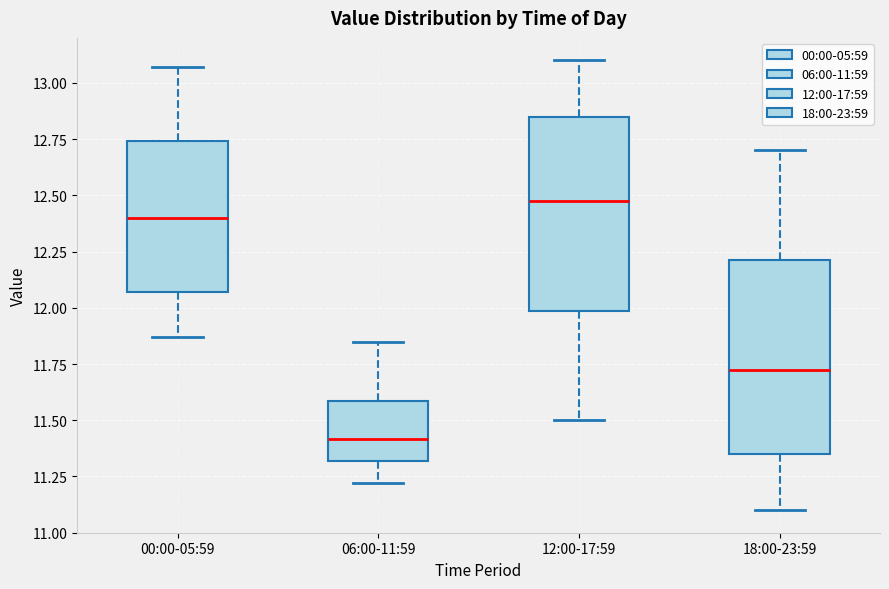

Which box has the highest median line?

12:00-17:59